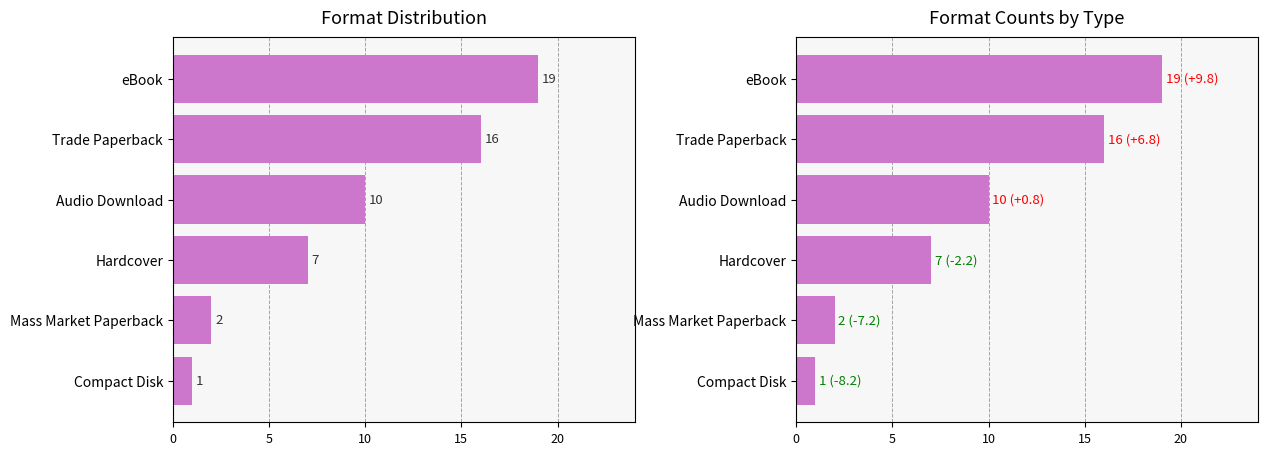

Which has a higher value, Compact Disk or Trade Paperback?

Trade Paperback